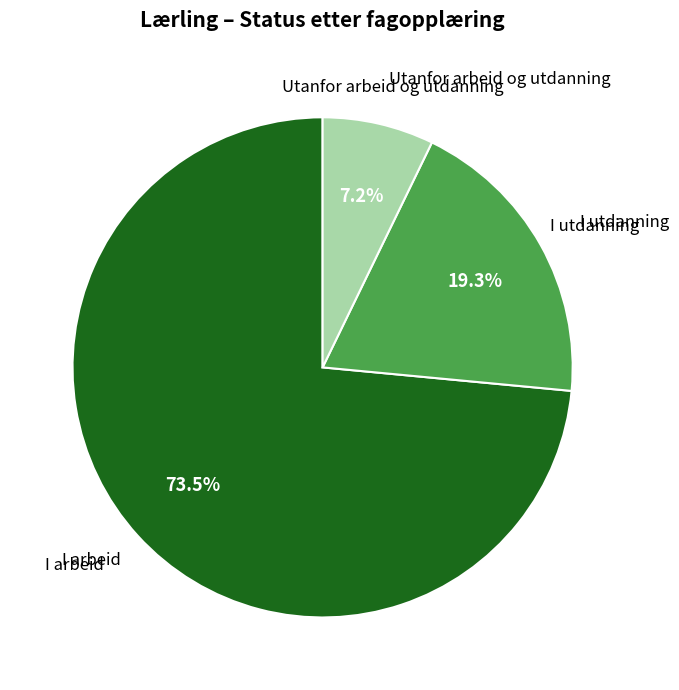

Is it true that I arbeid is 64% of the pie?

False